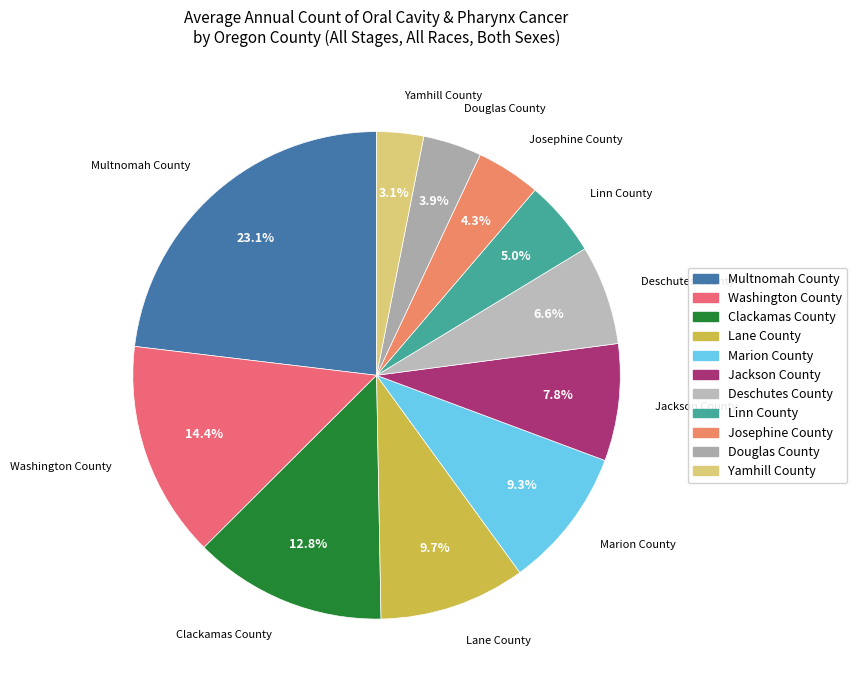

What percentage do Yamhill County and Jackson County together represent?

10.9%